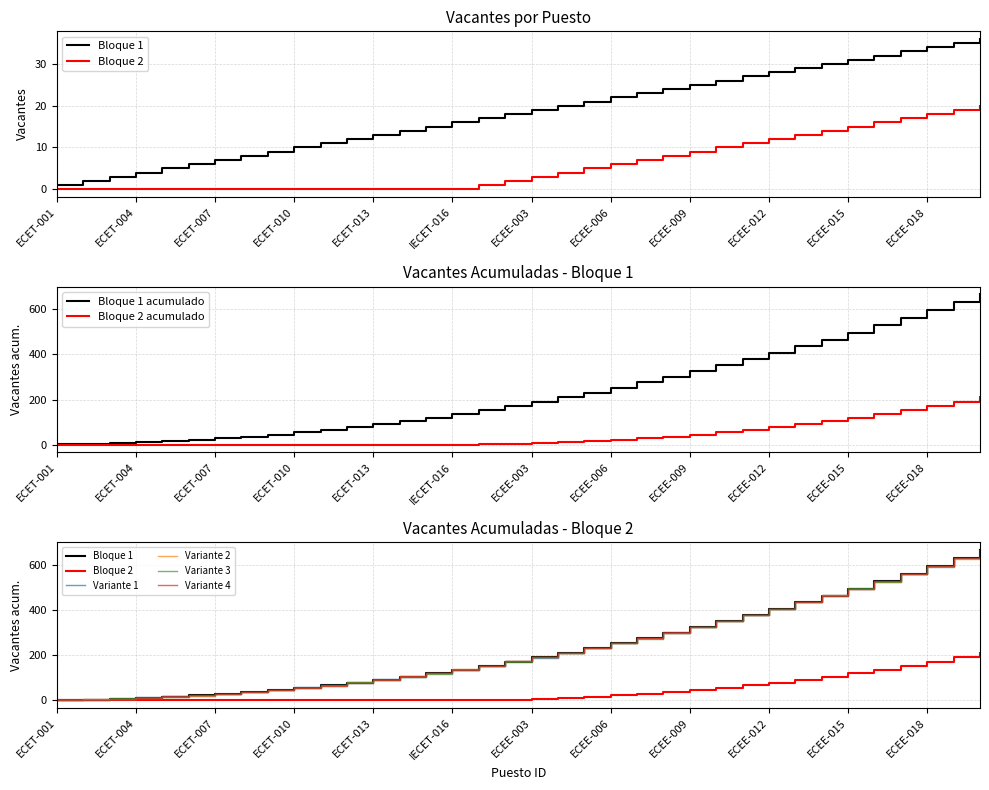

What is the label of the 3rd point from the right?

ECEE-018